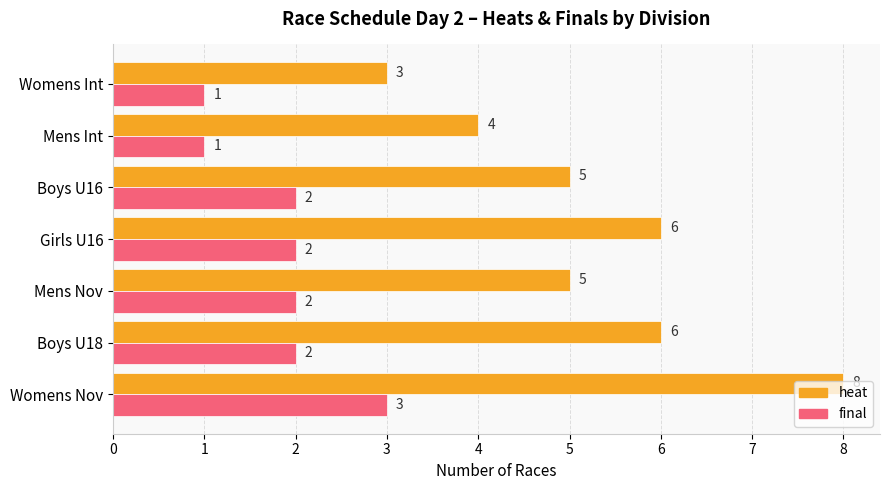

The value of heat at Boys U18 is 6. True or false?

True